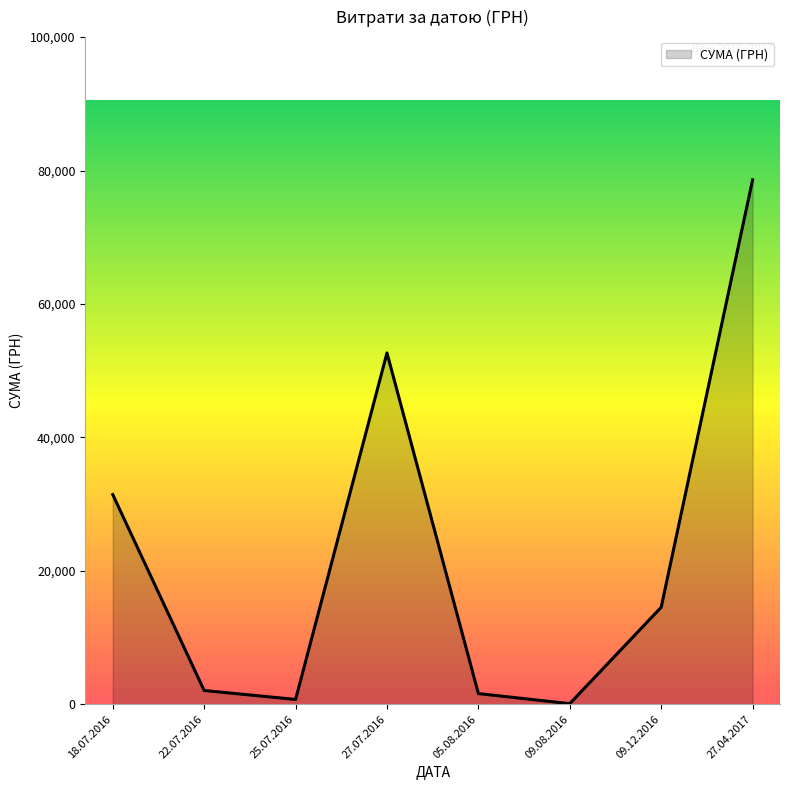

What is the greatest value displayed?

78600.0